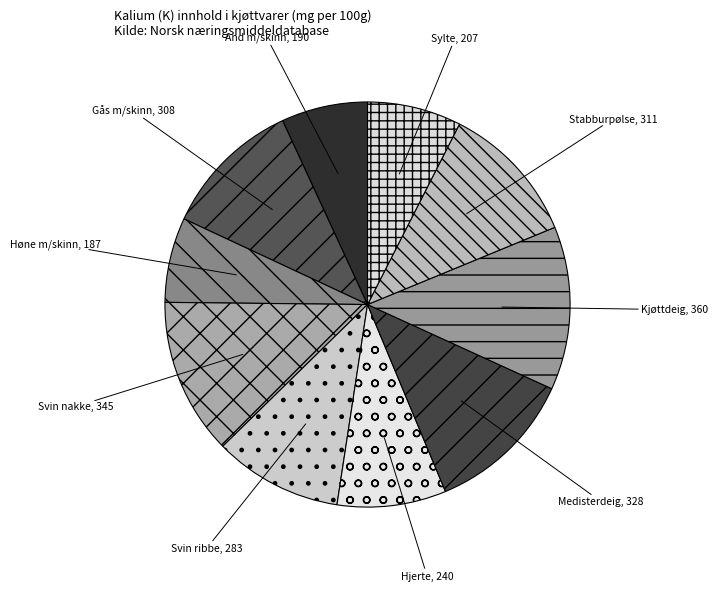

True or false: Stabburpølse accounts for 11% of the total.

True